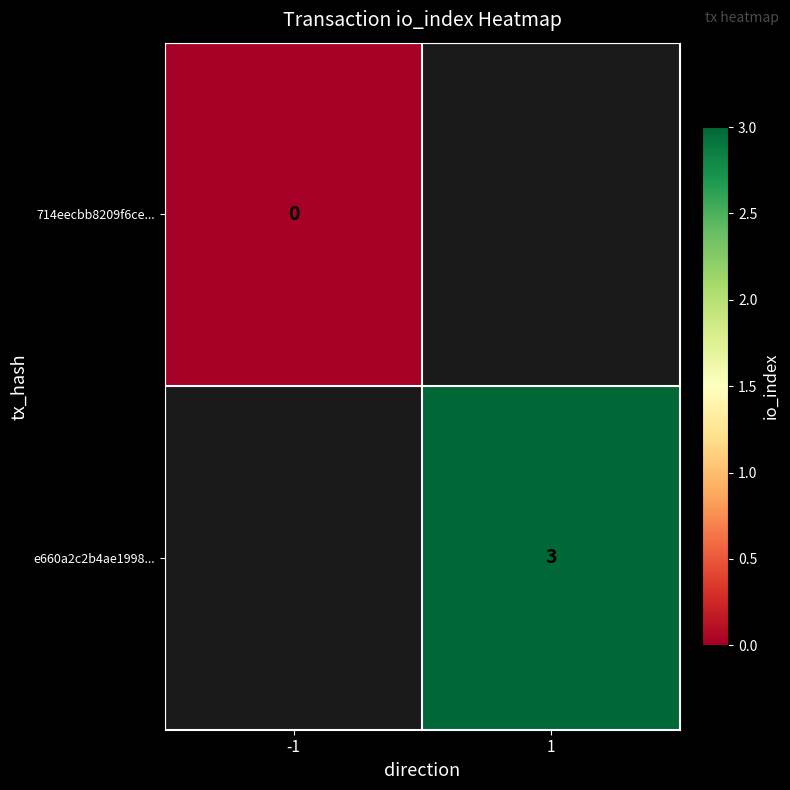

Is the value of 714eecbb8209f6ce... at -1 greater than the value of e660a2c2b4ae1998... at 1?

No